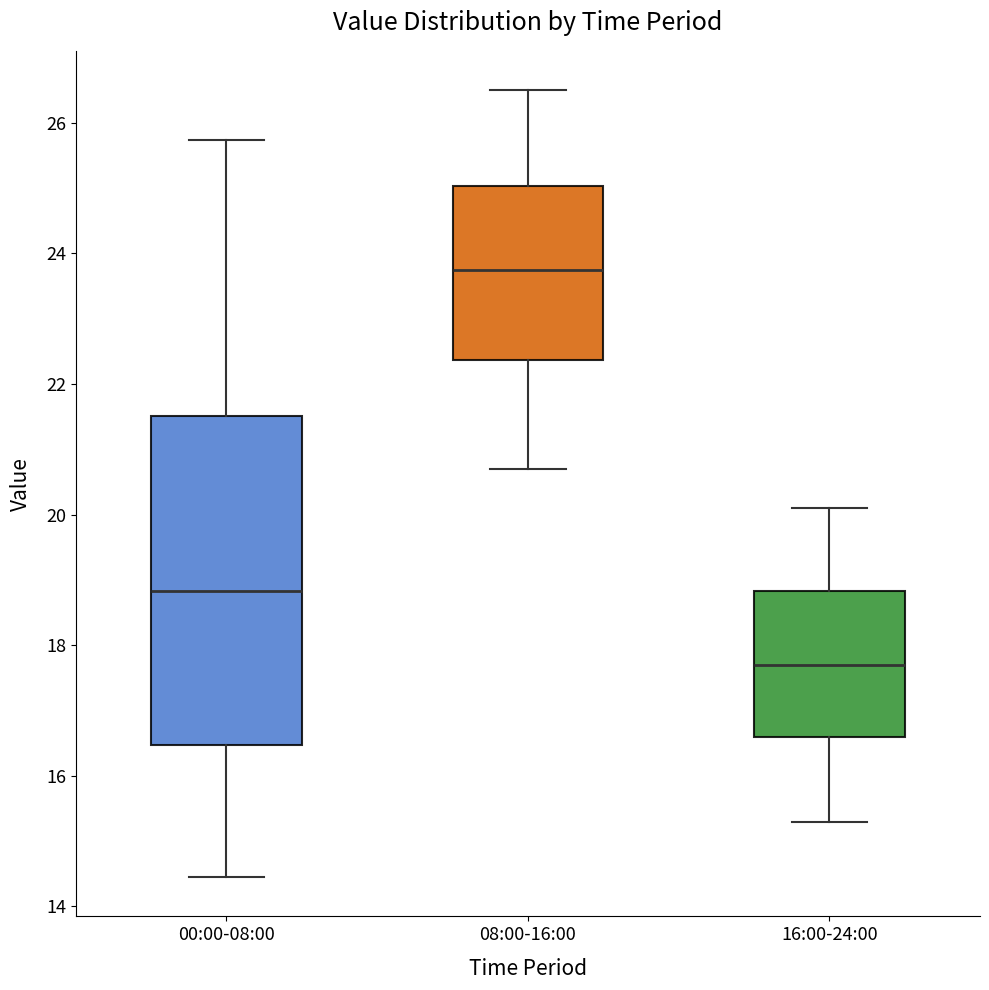

Reading left to right, transcribe this box plot: for each box, give where its median line is, the range the box spans, and where its two whiskers end, as read against the y-axis. The values are not printed on the chart, so give them approximately, as read against the axis.

00:00-08:00: median 18.8, box 16.4 to 21.6, whiskers 14.4 to 25.8
08:00-16:00: median 23.8, box 22.4 to 25.0, whiskers 20.8 to 26.6
16:00-24:00: median 17.8, box 16.6 to 18.8, whiskers 15.4 to 20.2